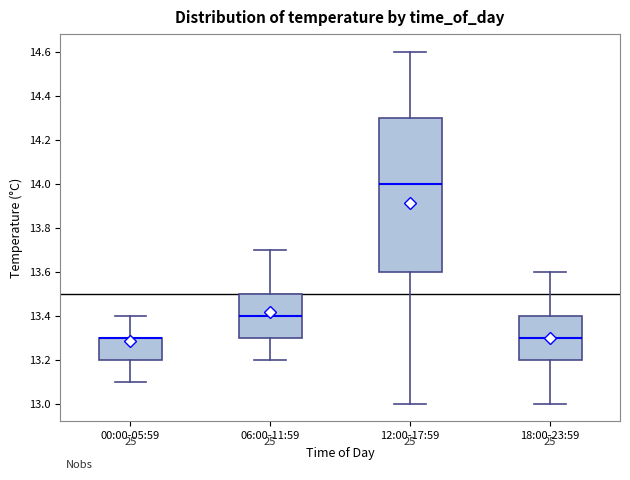

Which box is the tallest, from its lower edge to its upper edge?

12:00-17:59